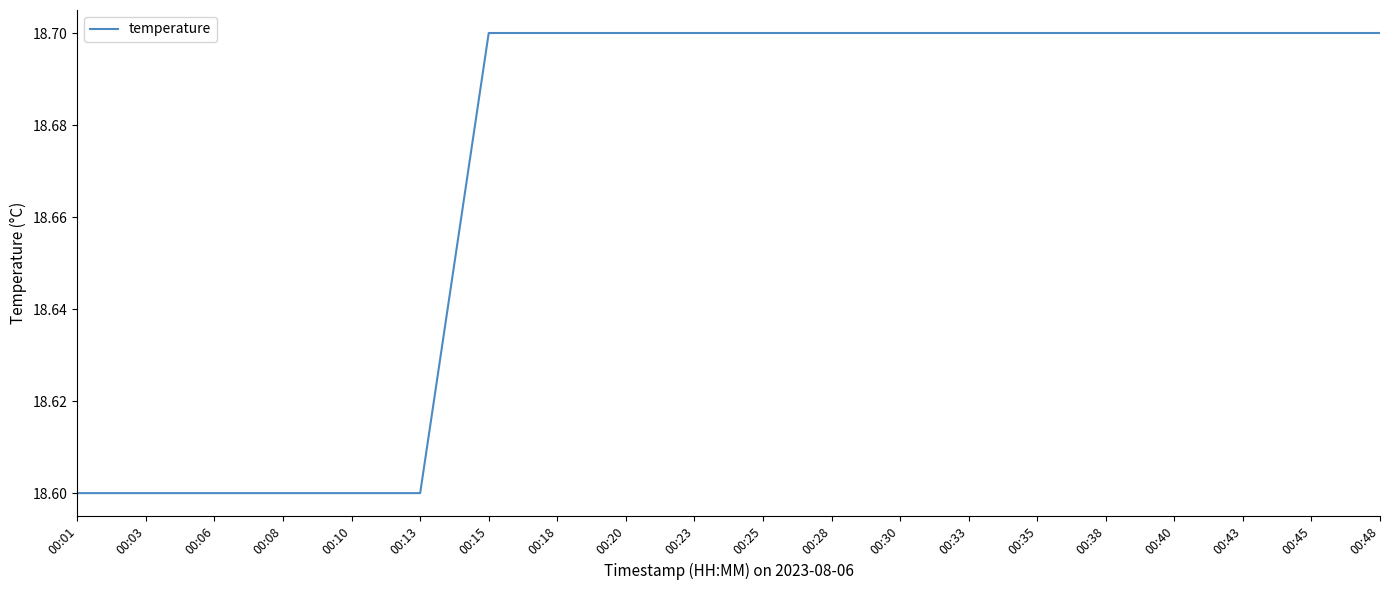

What is the minimum value shown in the chart?

18.6